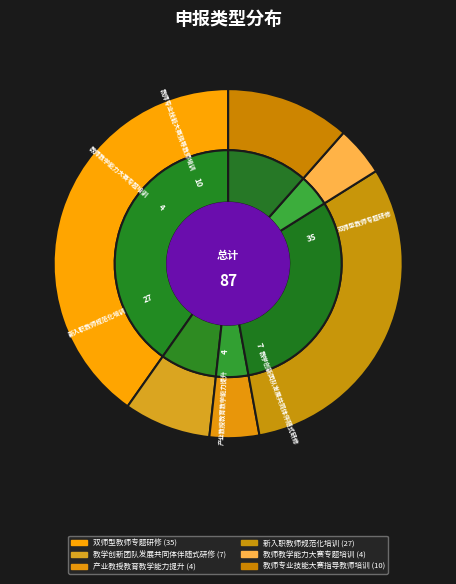

What portion of the pie excludes 产业教授教育教学能力提升?

95.4%